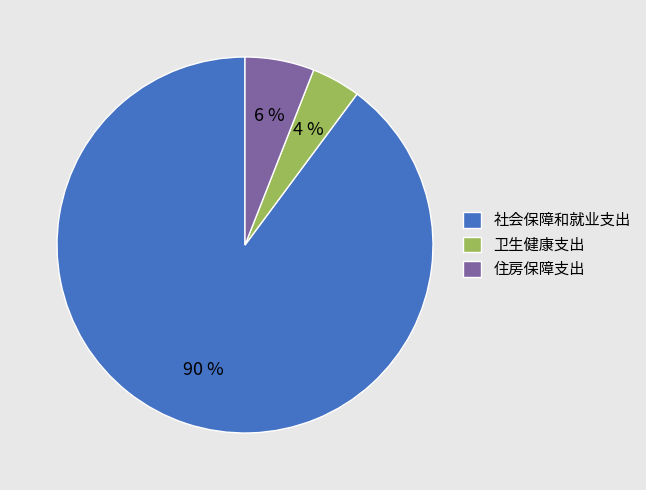

How many slices are in this pie chart?

3